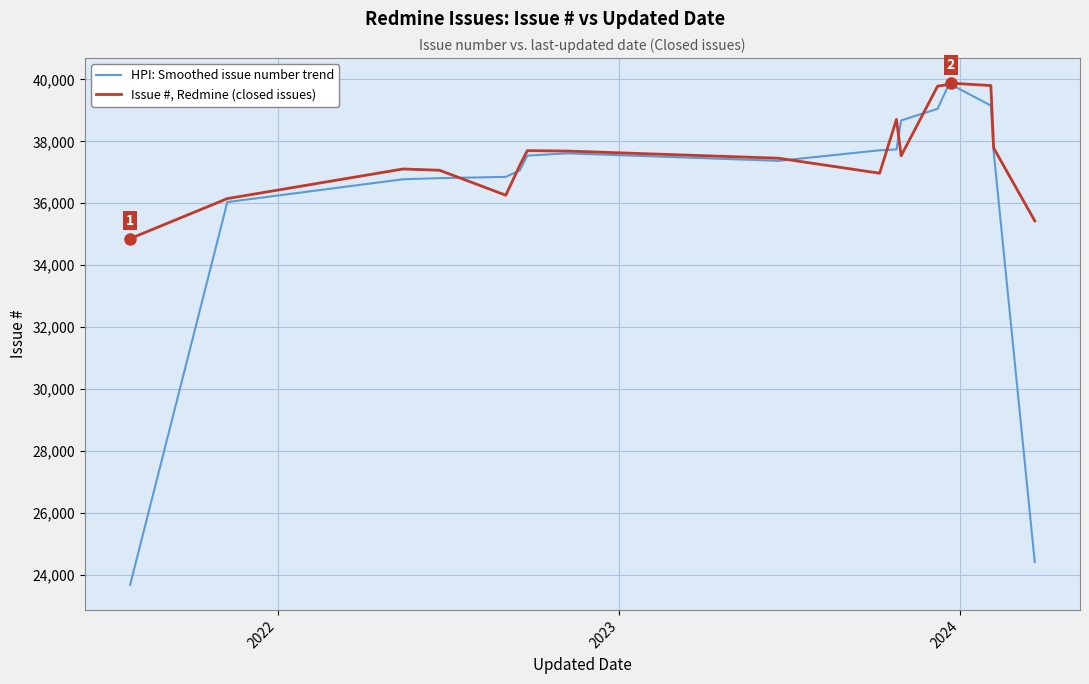

Which series has the largest total across all categories?

Issue #, Redmine (closed issues)